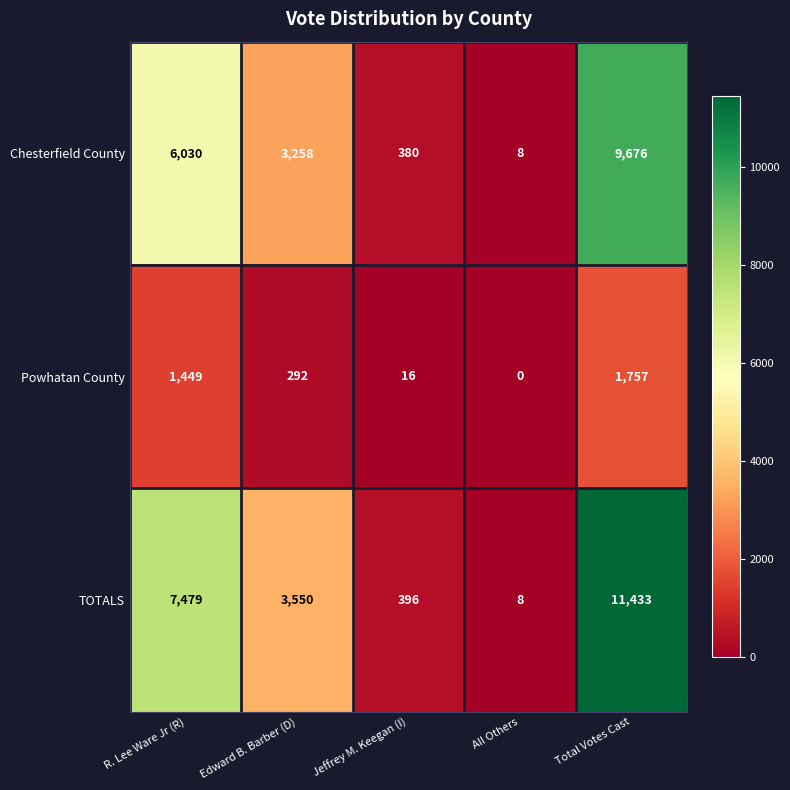

Which series has the largest range (max minus min)?

TOTALS